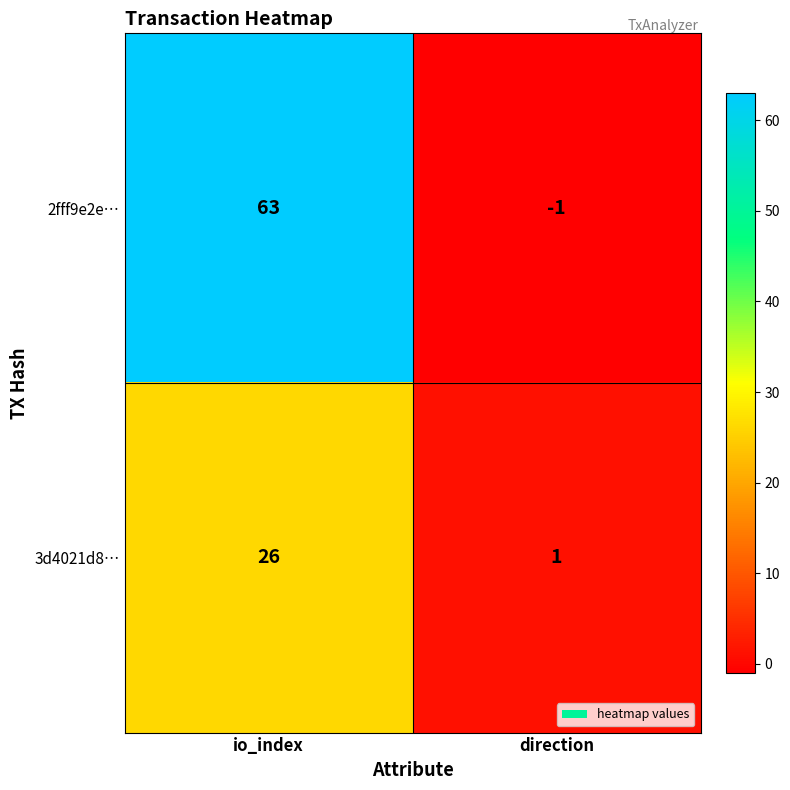

What is the sum of all 3d4021d8… values?

27